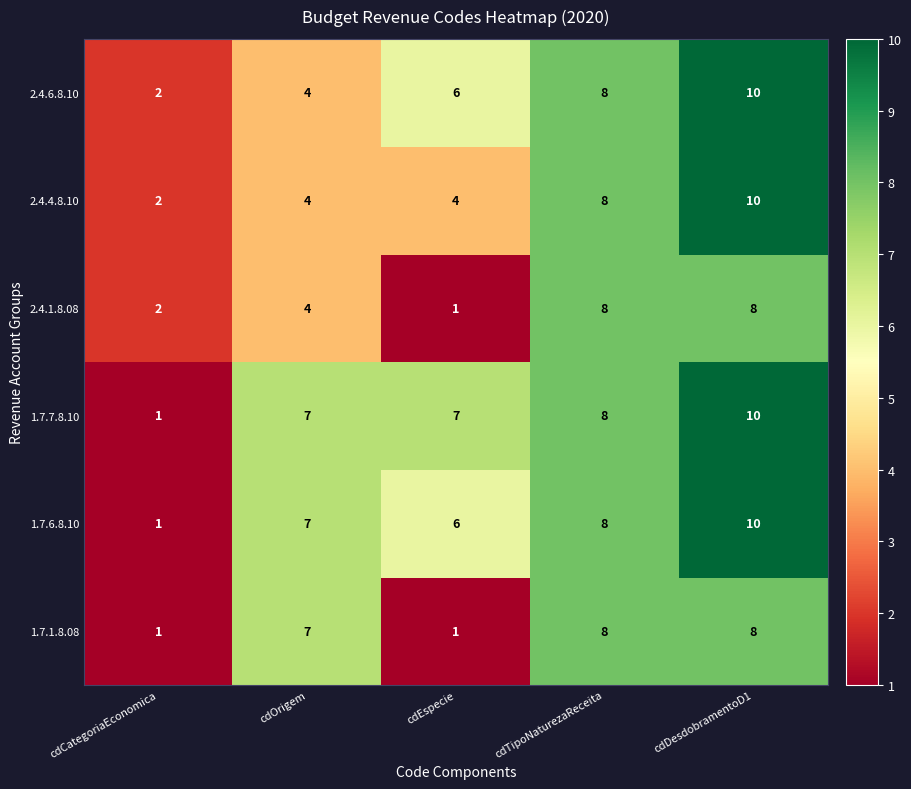

At which category is the sum across all series the highest?

cdDesdobramentoD1